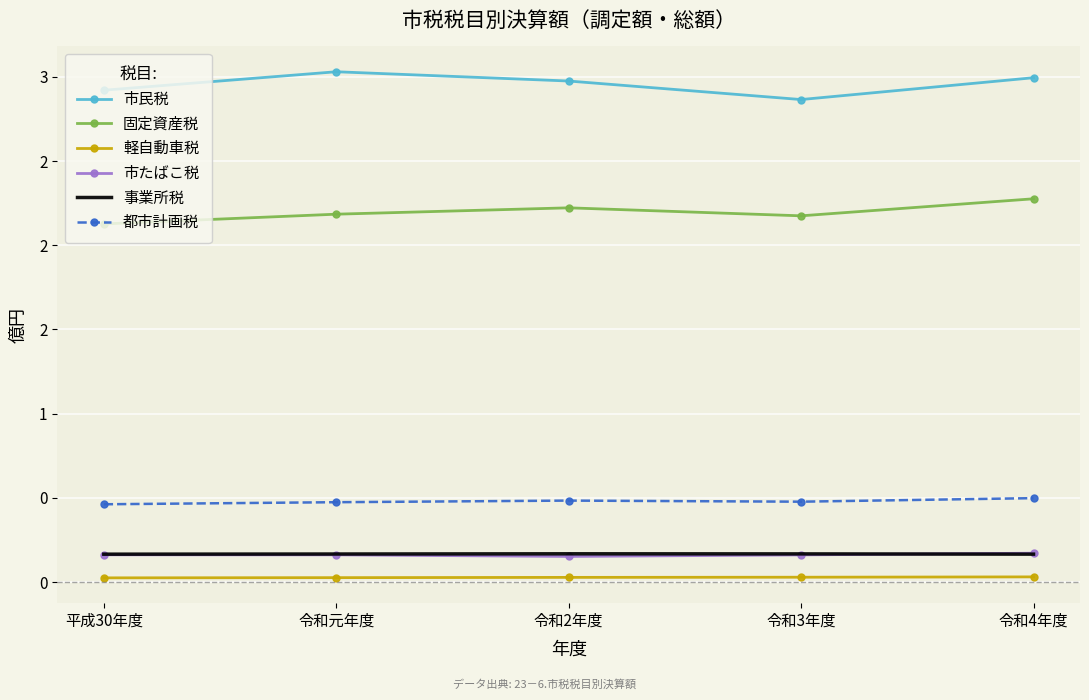

Is it true that 市民税 equals 5.3 at 令和元年度?

False